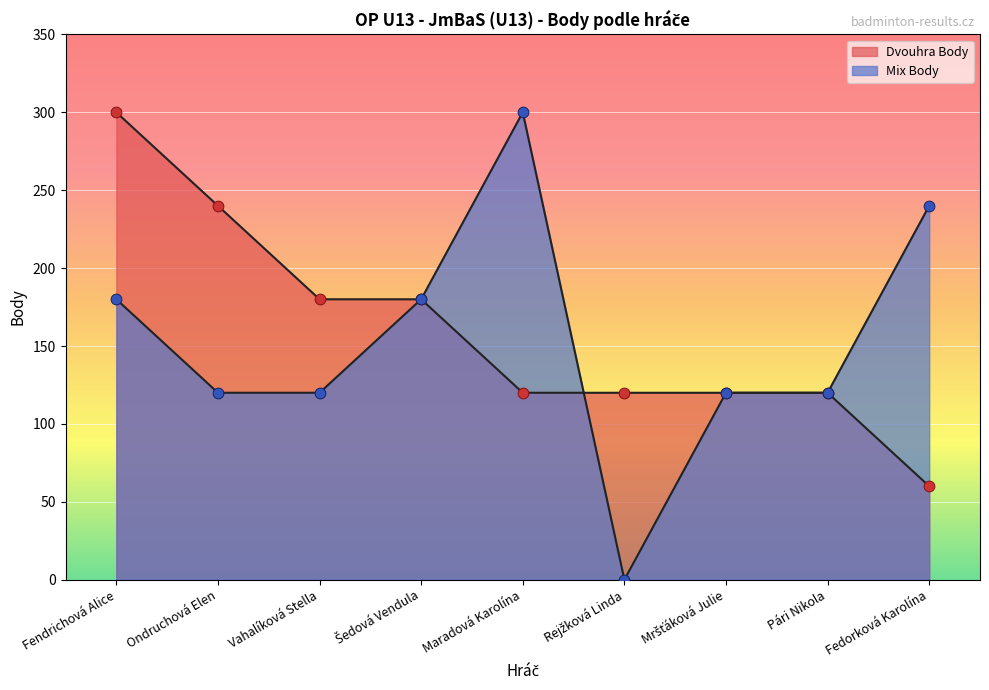

Which series reaches the maximum Y coordinate?

Dvouhra Body